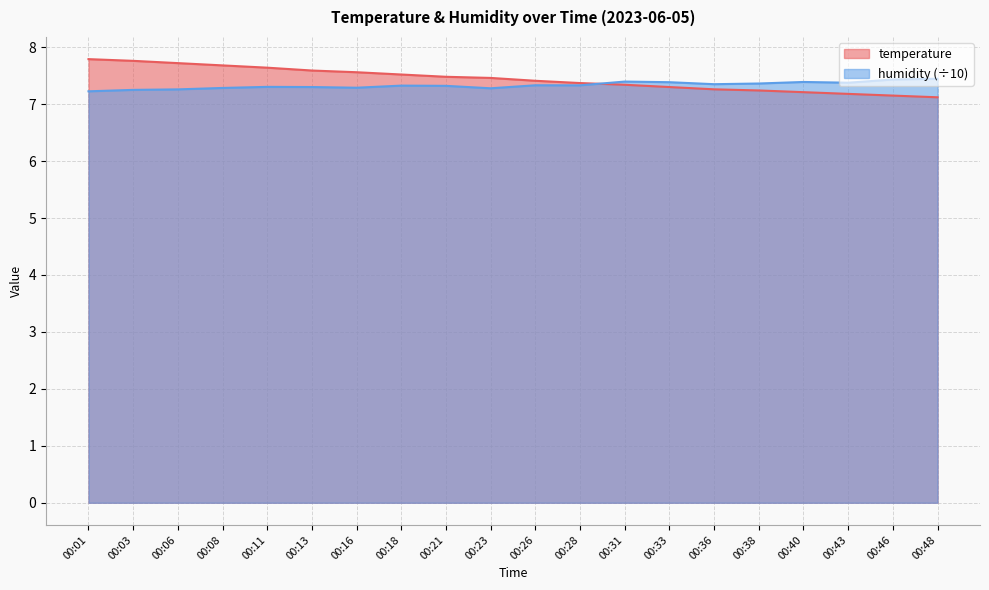

True or false: humidity has a value of 12.0 at 00:31.

False